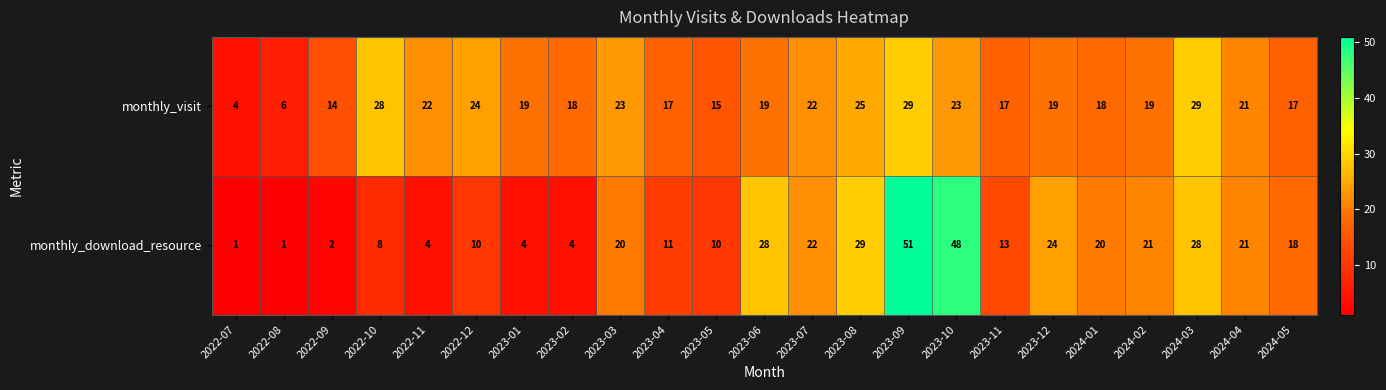

Which series has the widest spread of values?

monthly_download_resource